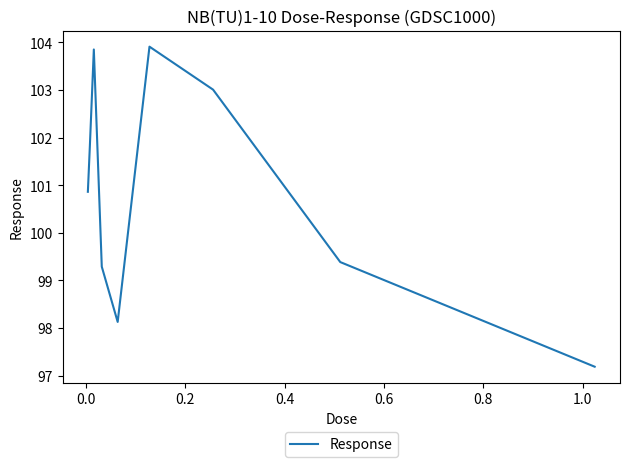

Count the number of values greater than 100.

5